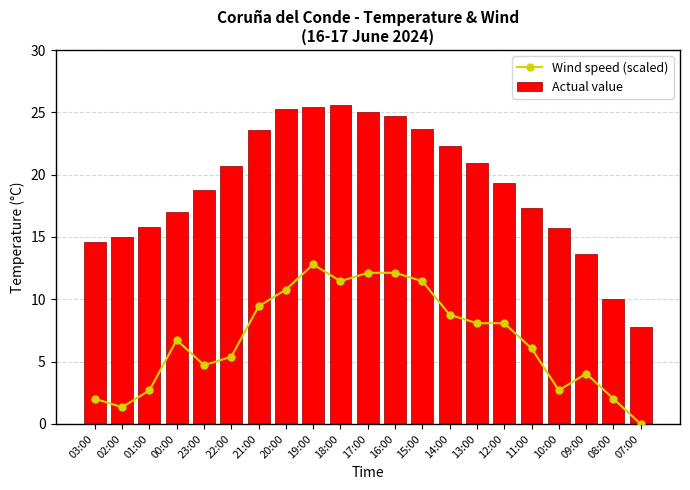

What position from the right is 02:00?

20